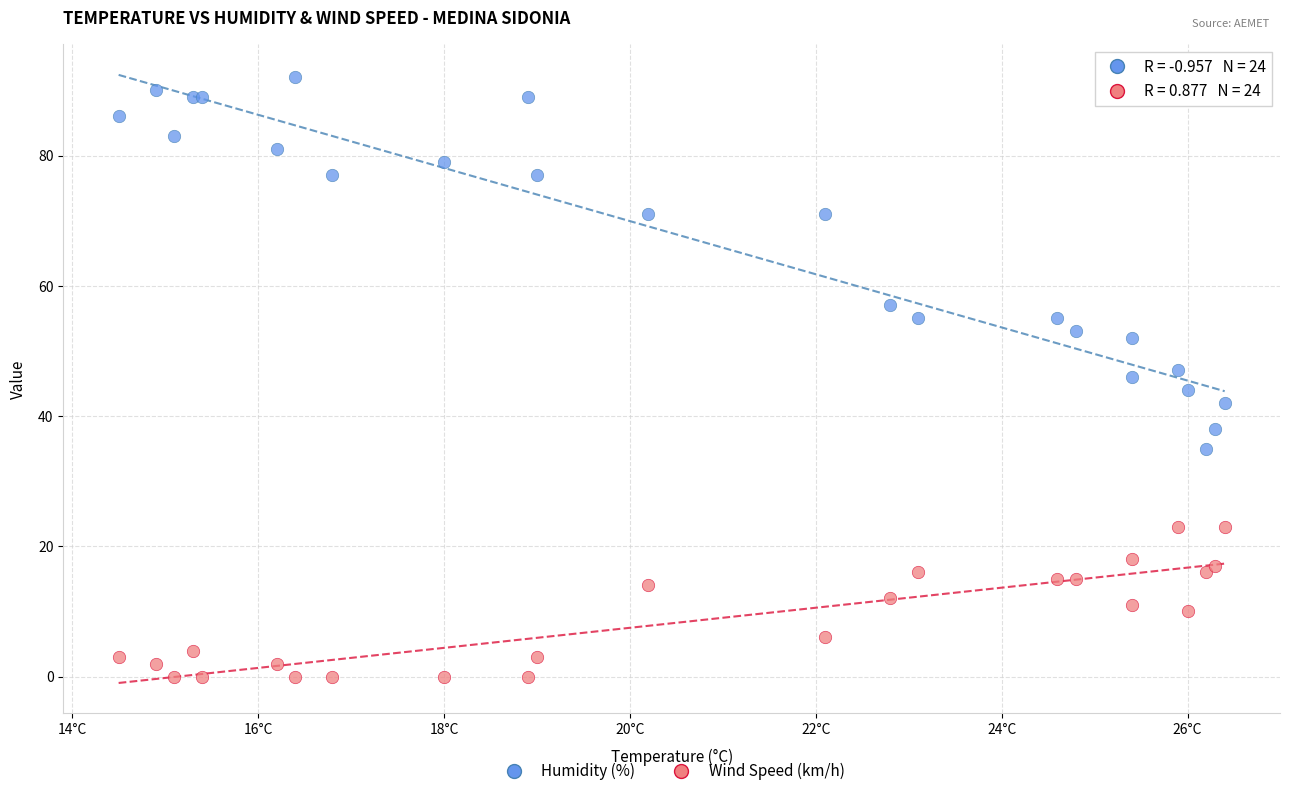

Which series reaches the maximum Y coordinate?

Humidity (%)